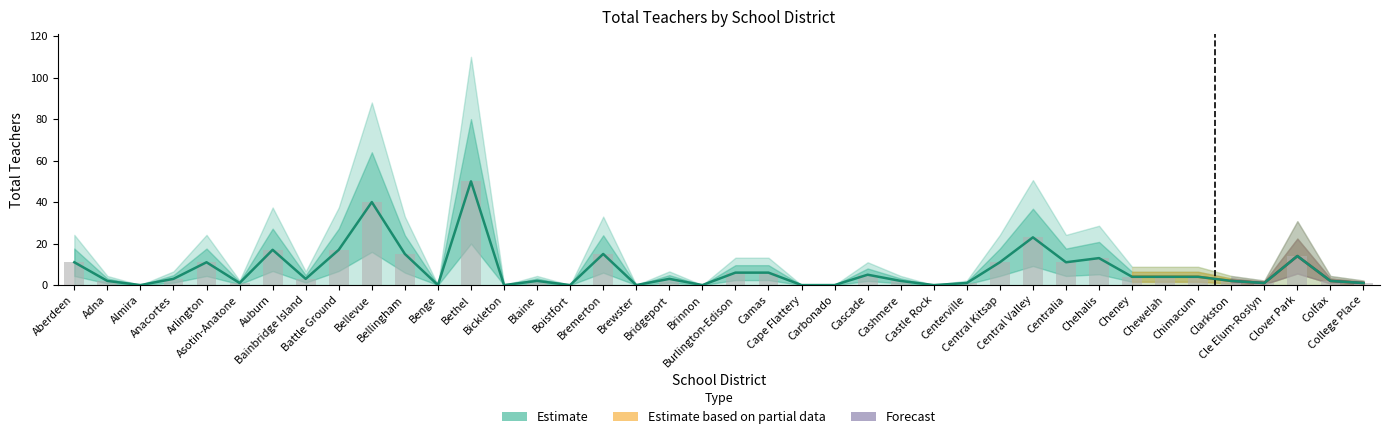

Does the chart contain stacked bars?

No